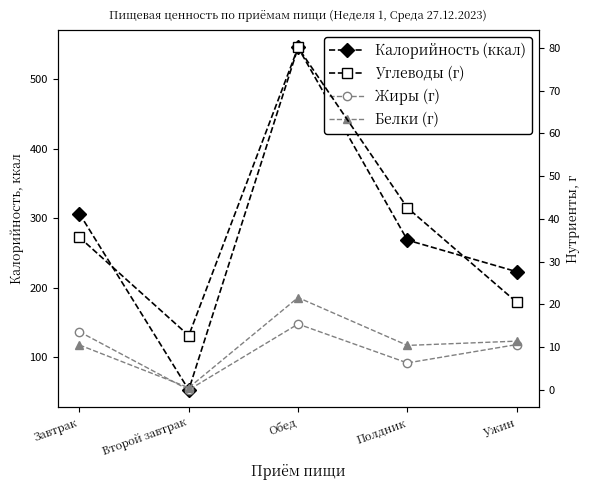

What position from the left is Полдник?

4